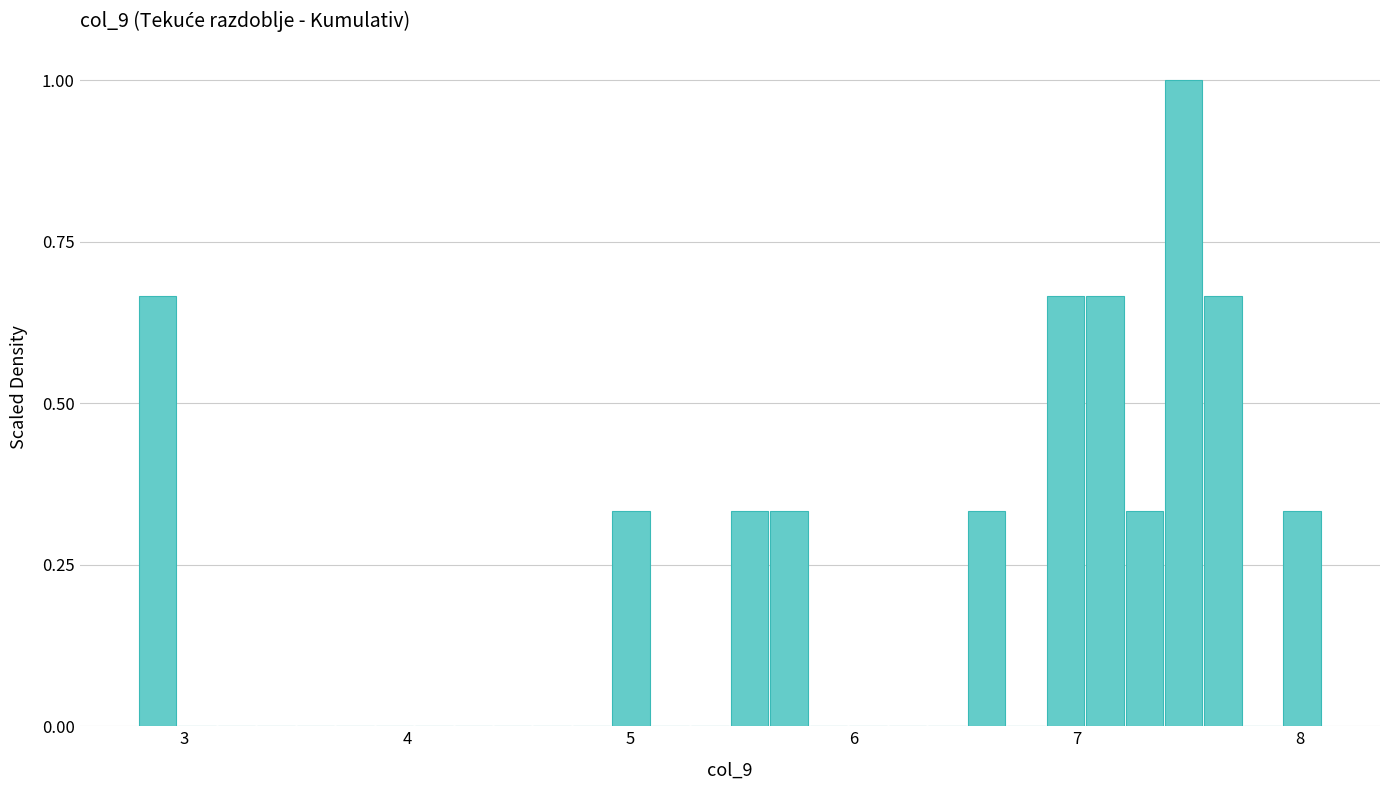

Around what value on the x-axis is the tallest bar? Give the approximate position of its centre, as read against the axis.

7.5